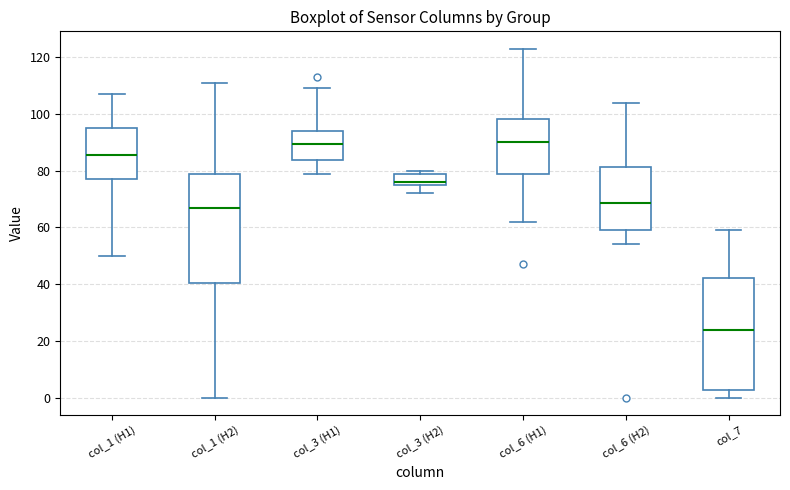

Which box has the lowest median line?

col_7